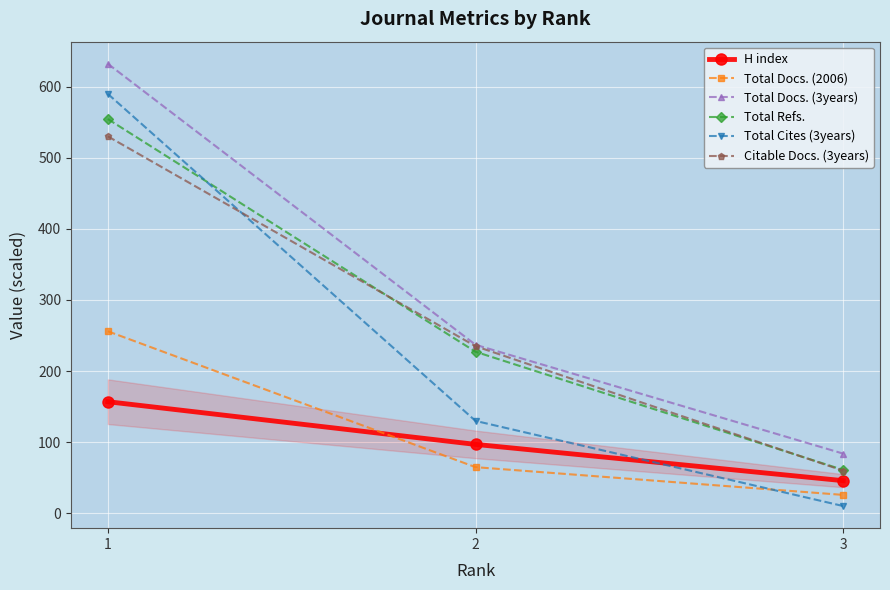

At how many categories does at least one series exceed 201?

2